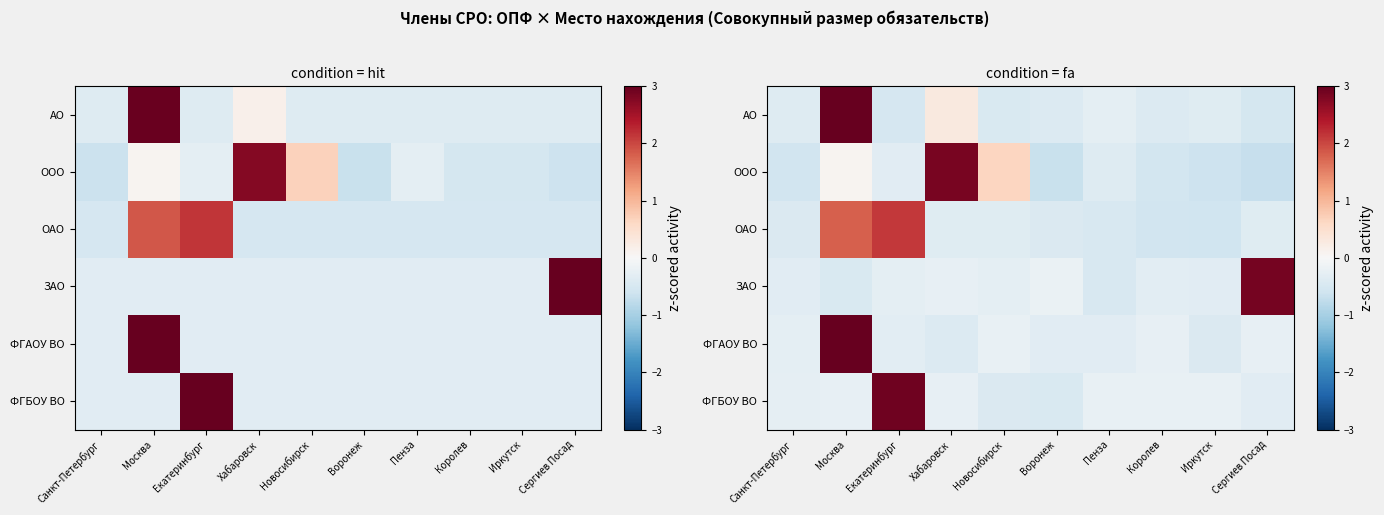

True or false: row_1 has a value of -0.5 at Королев.

True